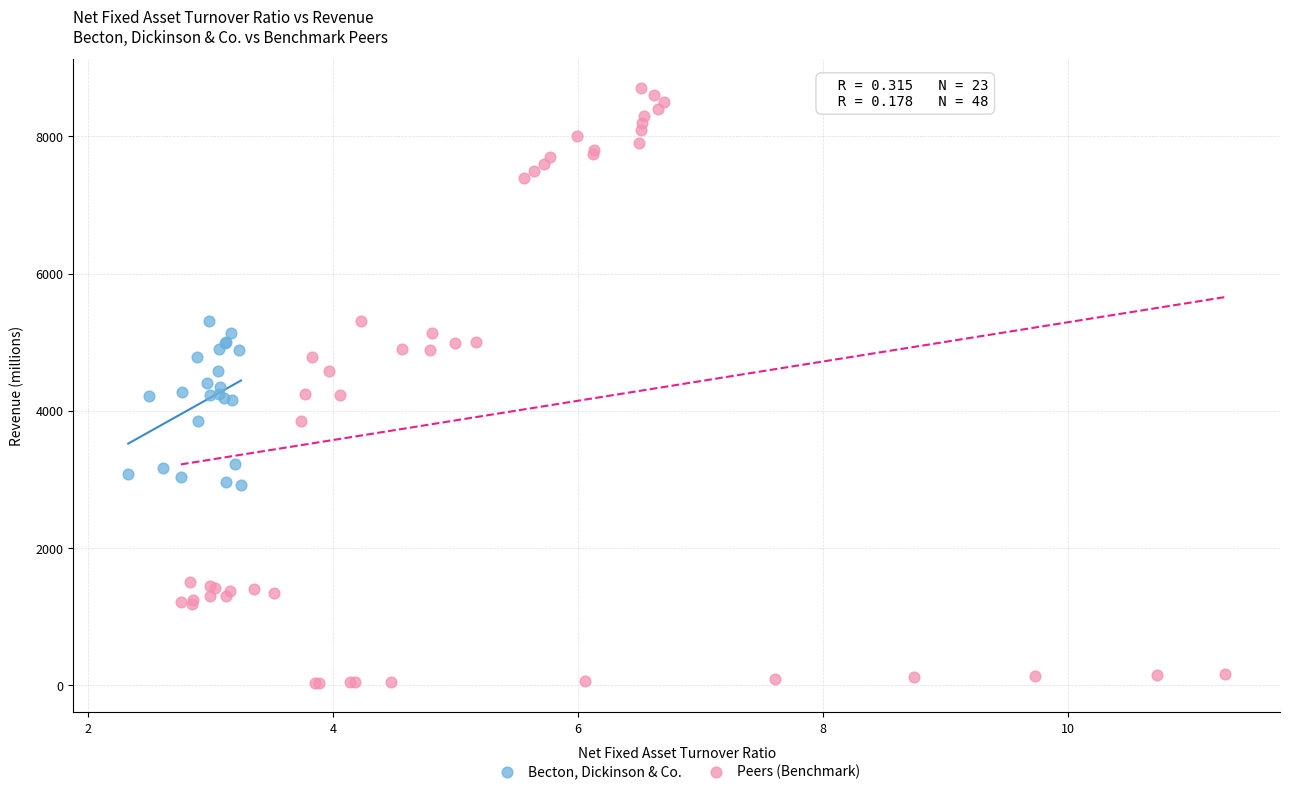

Which series contains the lowest Y value?

Peers (Benchmark)